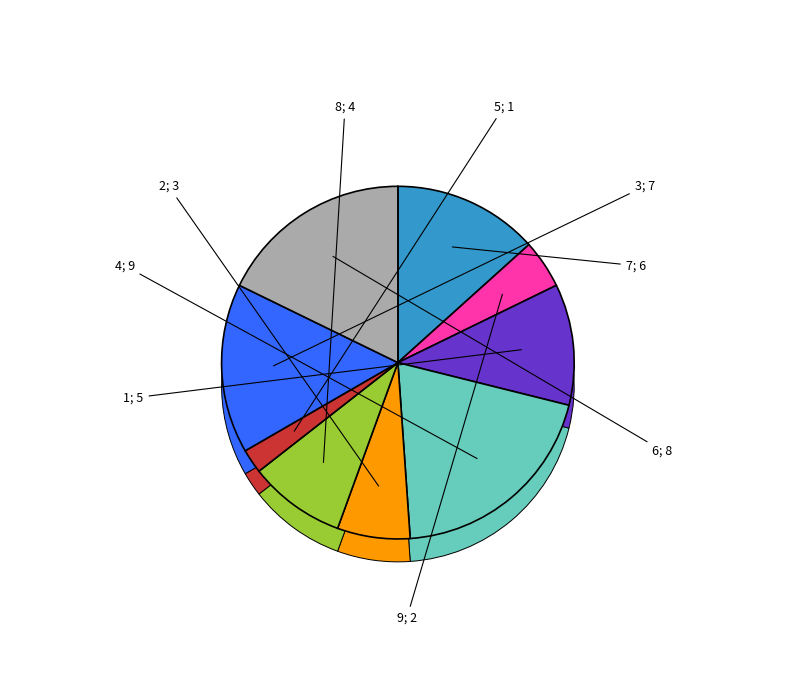

The 5 slice represents 21% of the pie. True or false?

False